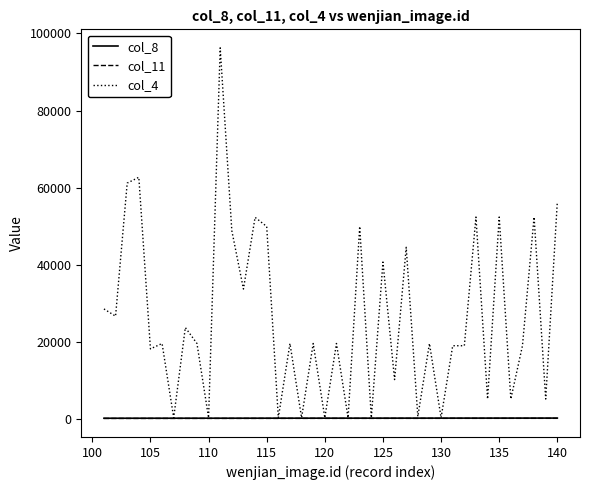

Which series has the widest spread of values?

col_4